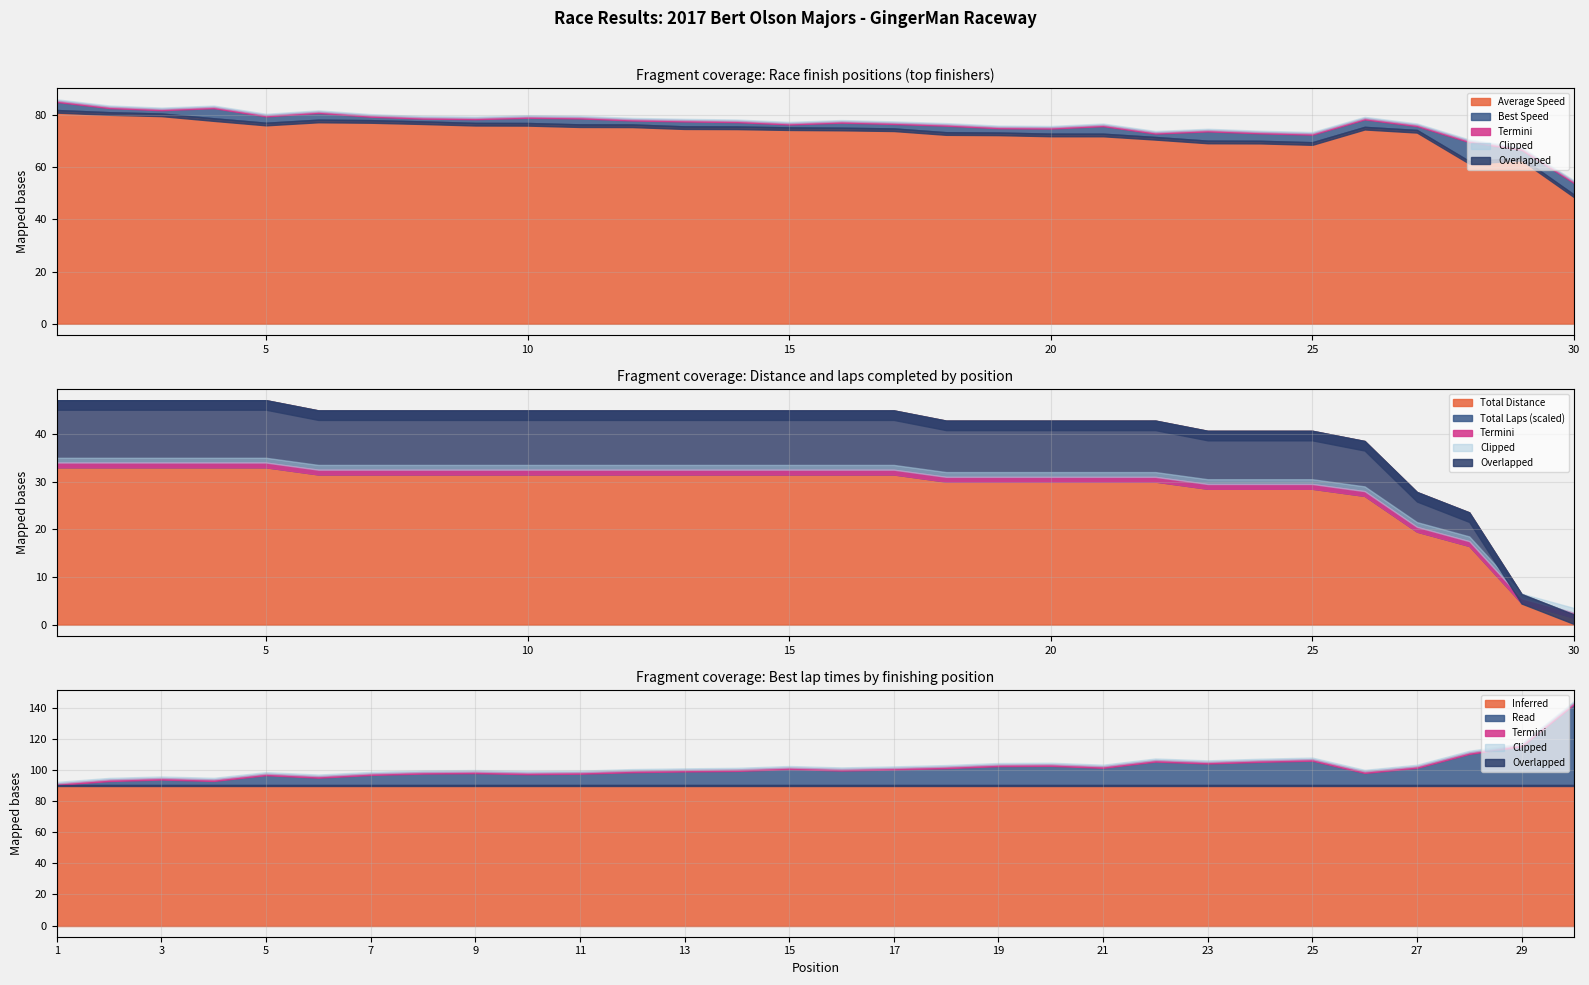

True or false: Average Speed and Best Speed intersect in this chart.

False